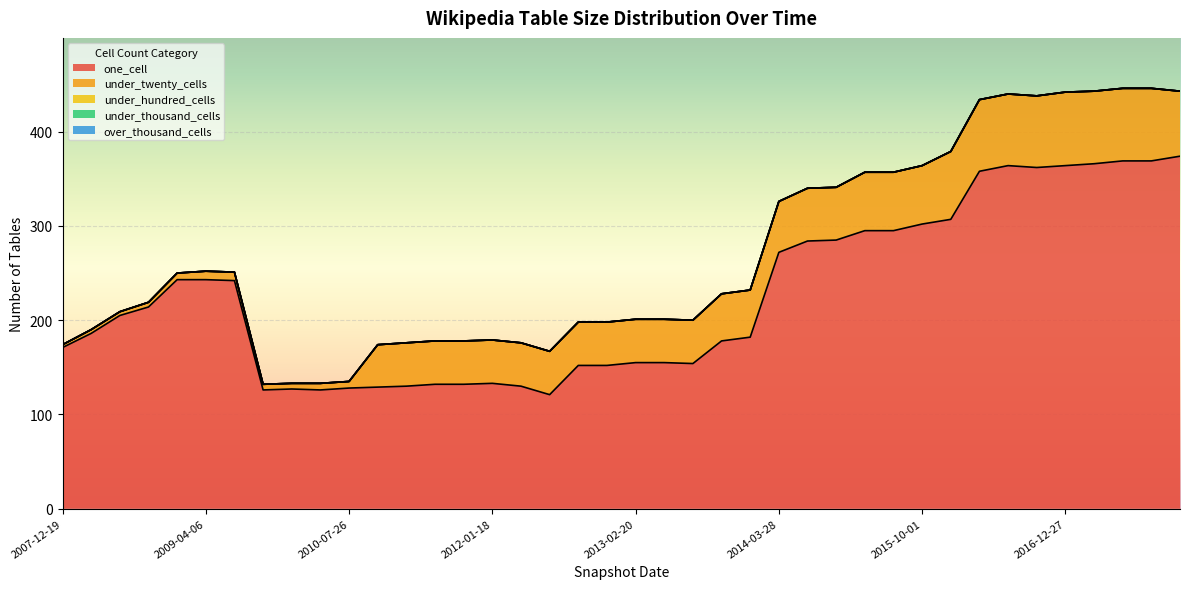

Which series has the largest range (max minus min)?

one_cell